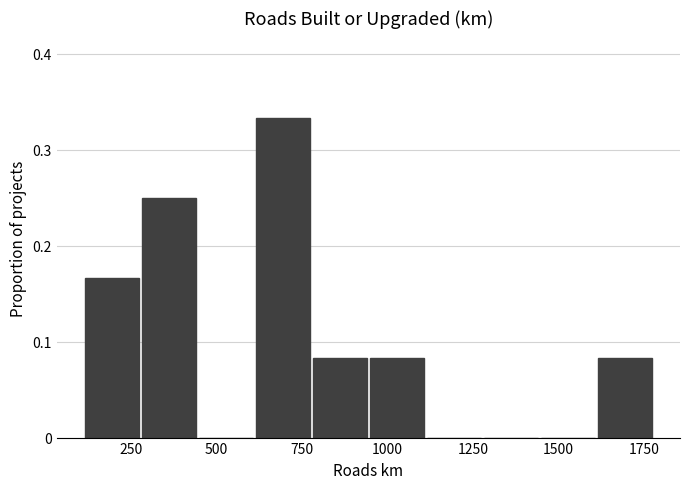

Read against the x-axis, roughly where is the centre of the tallest bar?

700